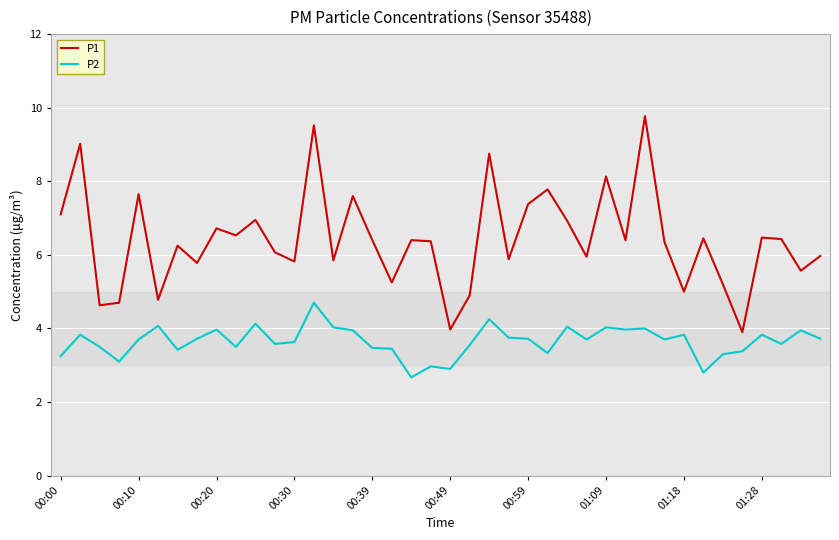

Rank the series by their maximum value, from highest to lowest.

P1, P2